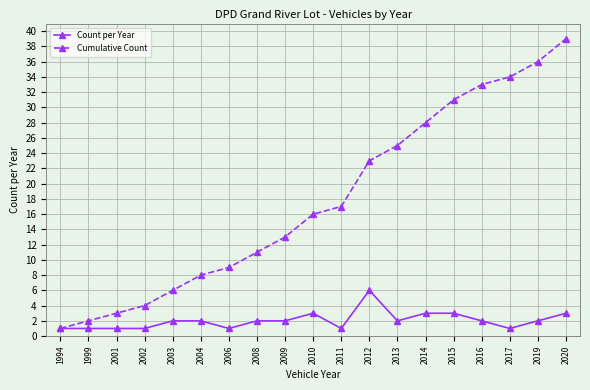

Reading right to left, transcribe all the data shown in this chart.

Count per Year: 2020=3	2019=2	2017=1	2016=2	2015=3	2014=3	2013=2	2012=6	2011=1	2010=3	2009=2	2008=2	2006=1	2004=2	2003=2	2002=1	2001=1	1999=1	1994=1
Cumulative Count: 2020=39	2019=36	2017=34	2016=33	2015=31	2014=28	2013=25	2012=23	2011=17	2010=16	2009=13	2008=11	2006=9	2004=8	2003=6	2002=4	2001=3	1999=2	1994=1